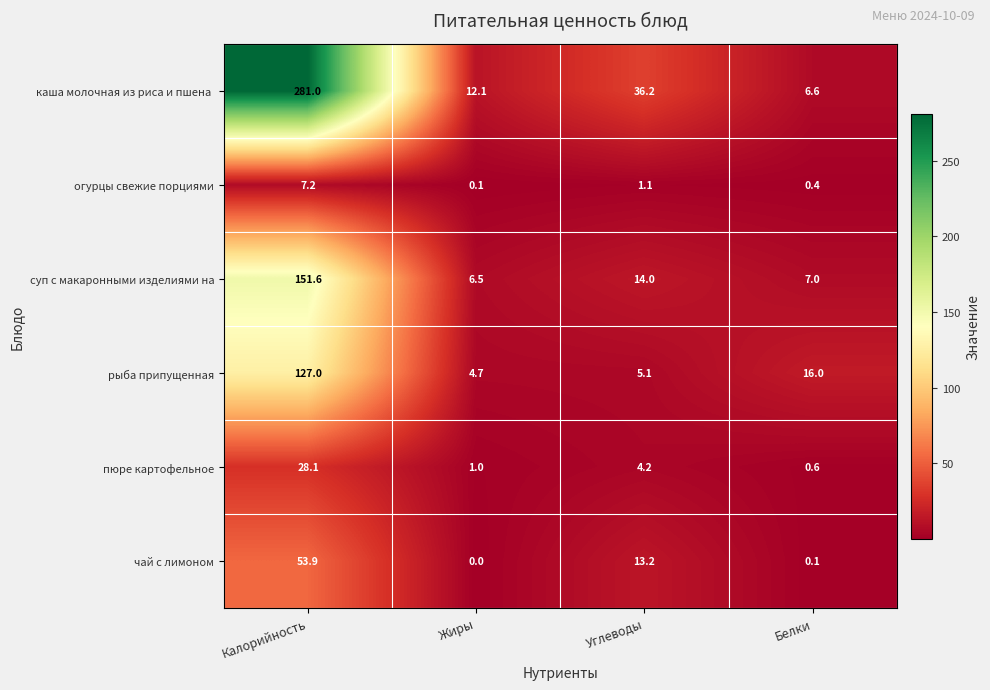

What is the difference between the second highest and minimum values in the пюре картофельное series?

3.6